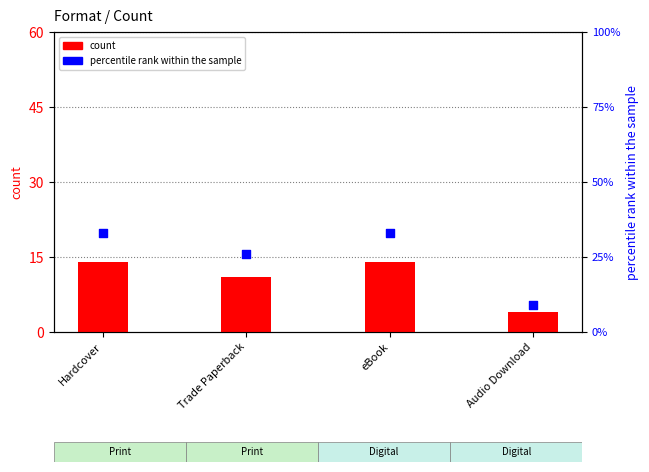

At which category is the sum across all series the highest?

Hardcover